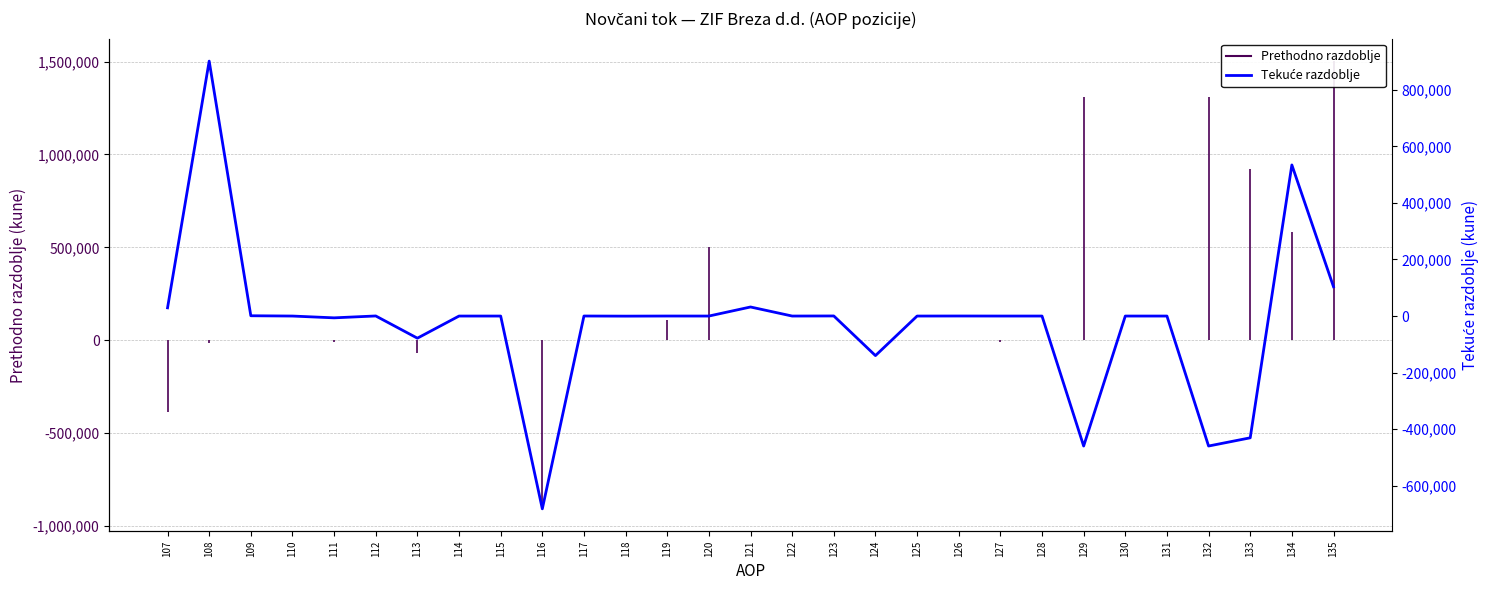

What is the difference between the maximum and minimum values?

1582752.9